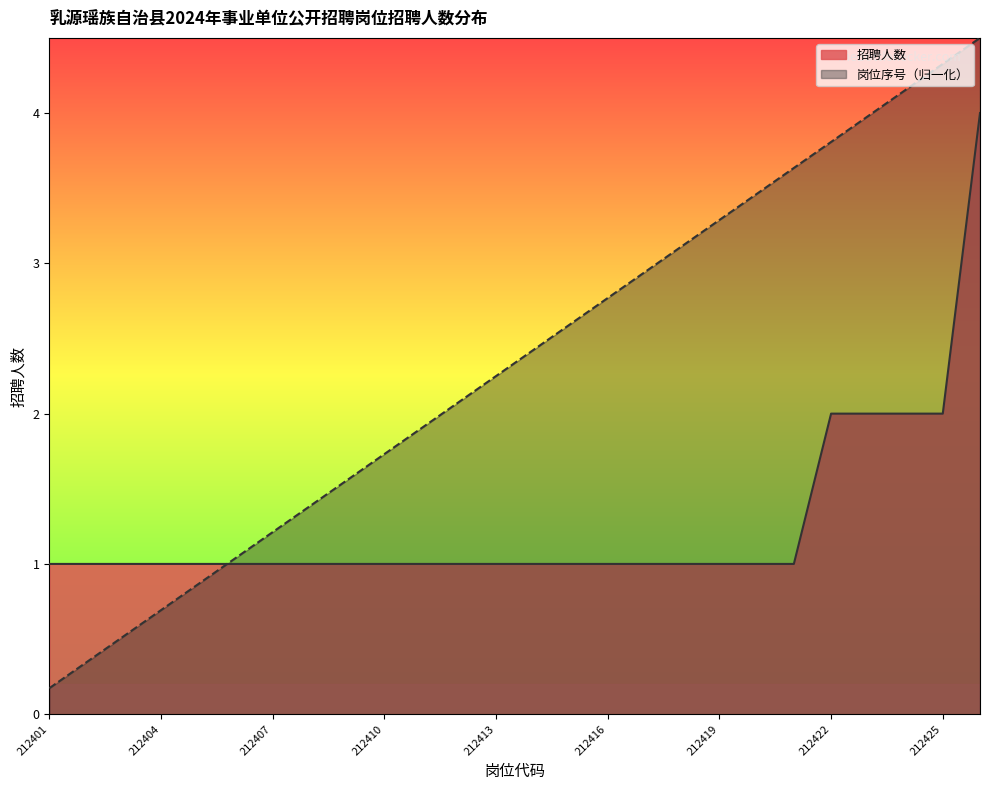

Is it true that 岗位序号 equals 4.3 at 212425?

True